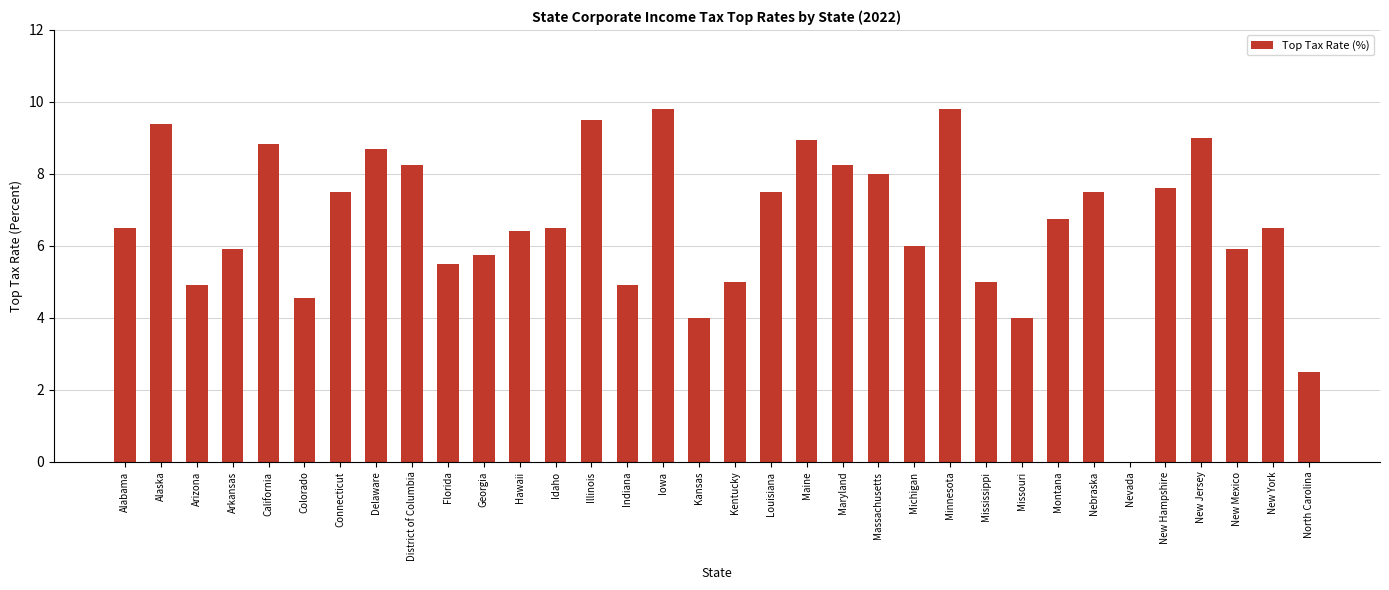

Read the value at Arkansas.

5.9